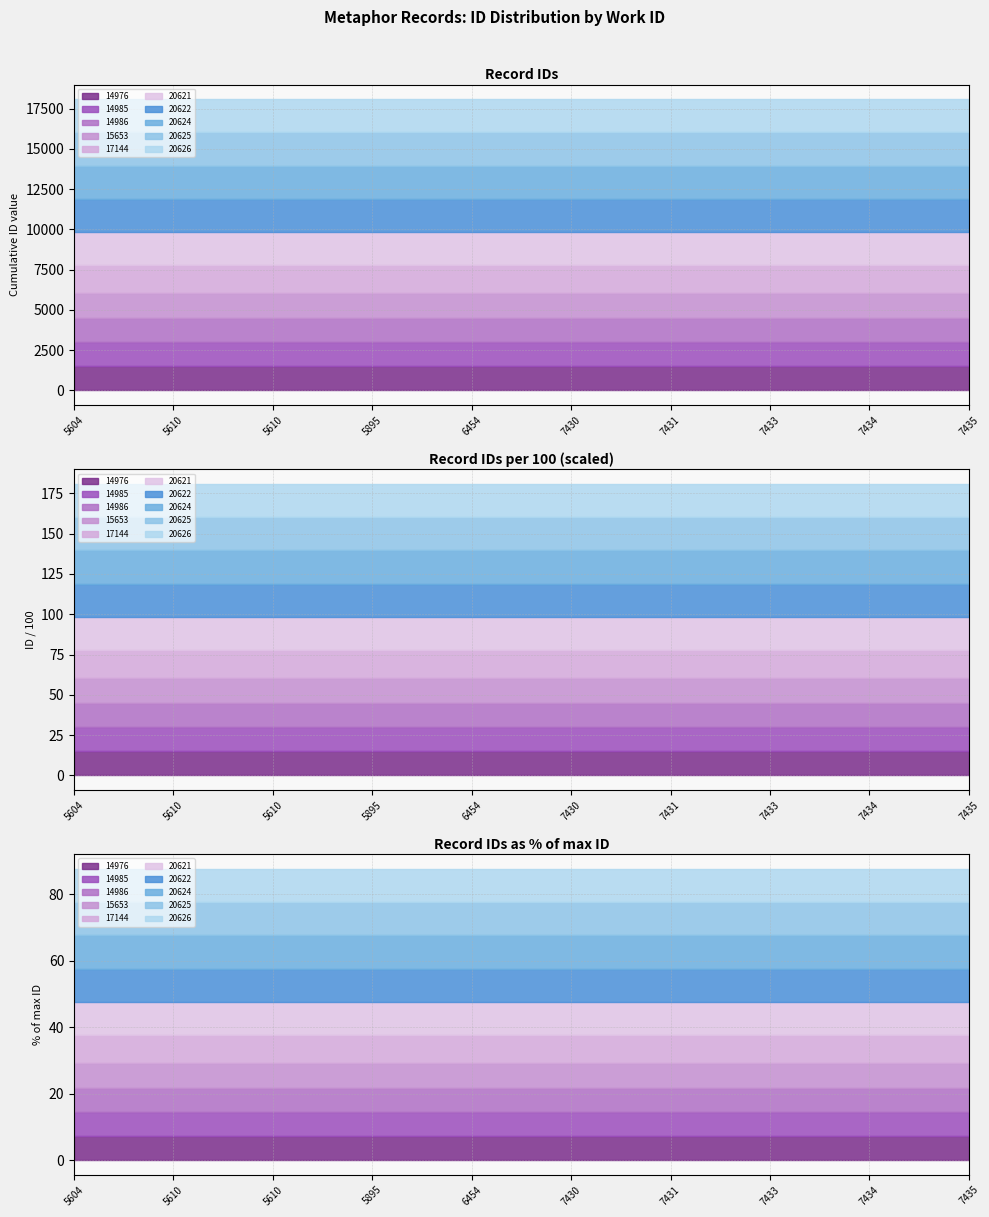

Which has a higher value, 17144 or 20626?

20626